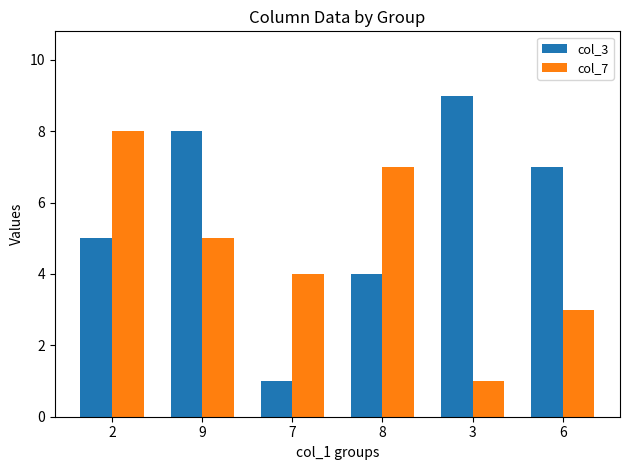

Rank the series by their maximum value, from lowest to highest.

col_7, col_3